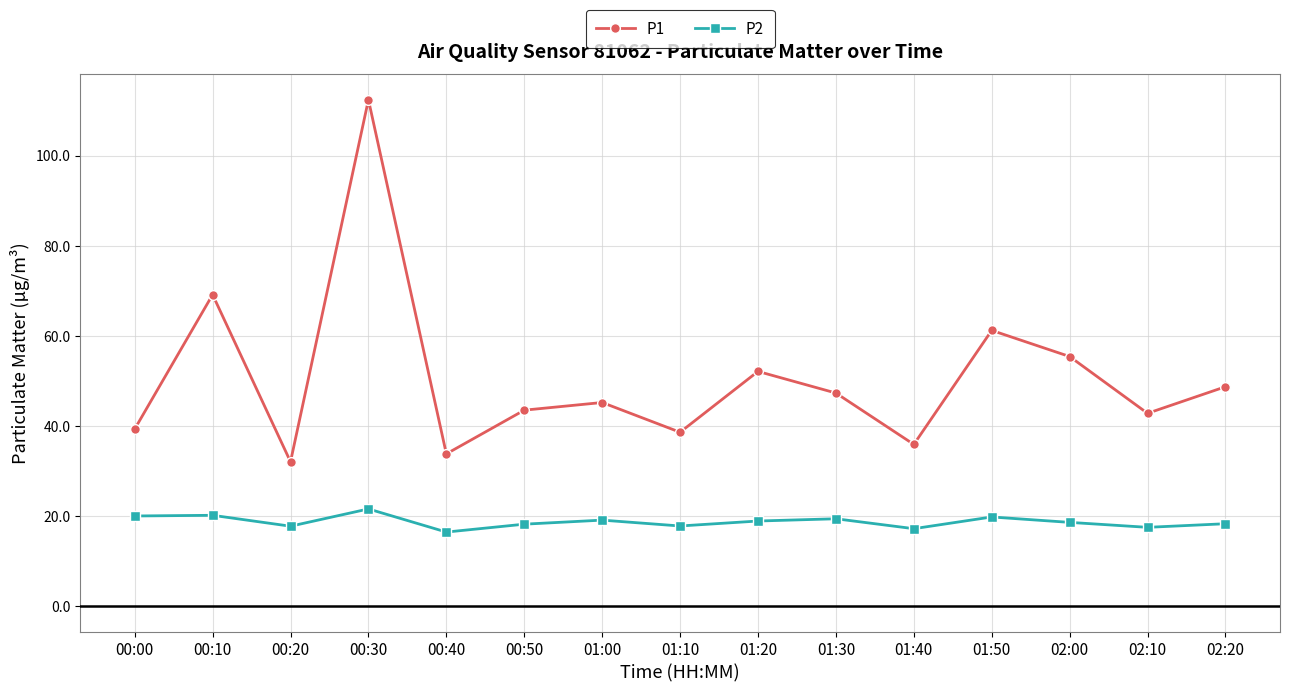

True or false: P1 has more than 1 points higher than both neighbors.

True